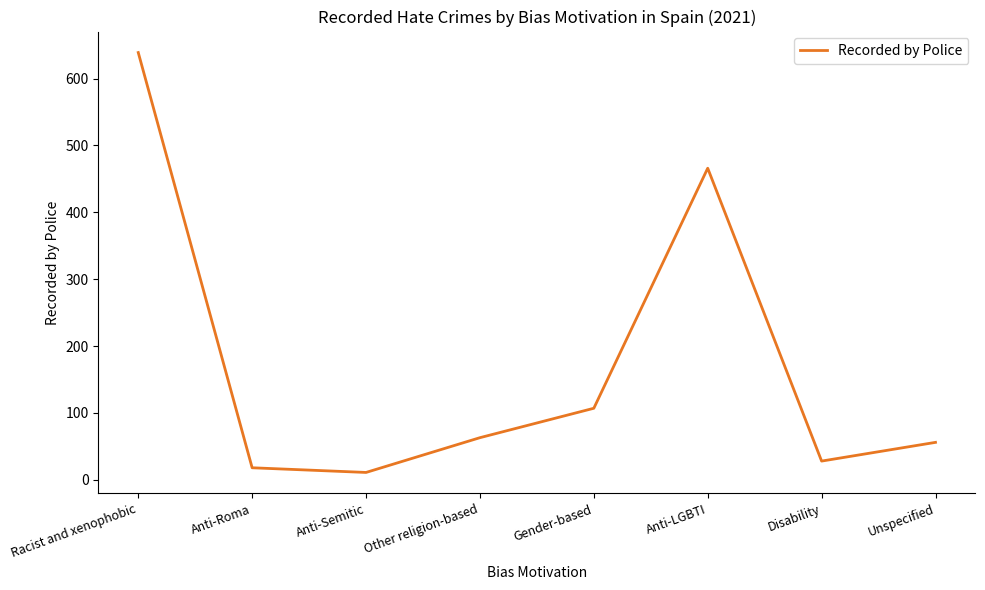

What is the maximum value shown in the chart?

639